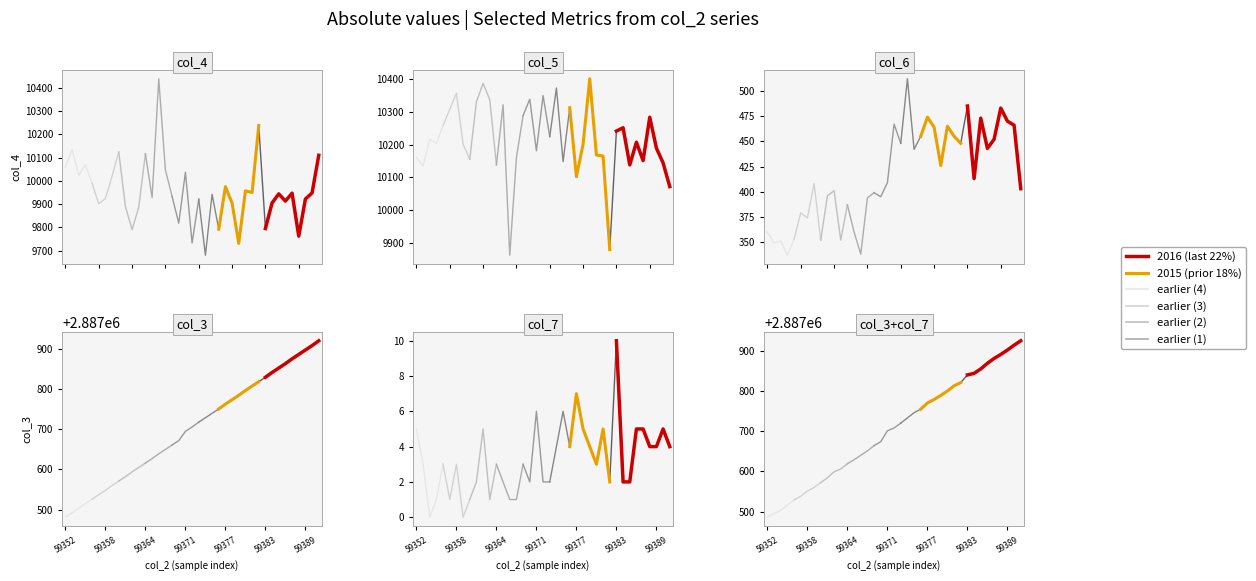

What is the lowest value of the col_5 series?

9863